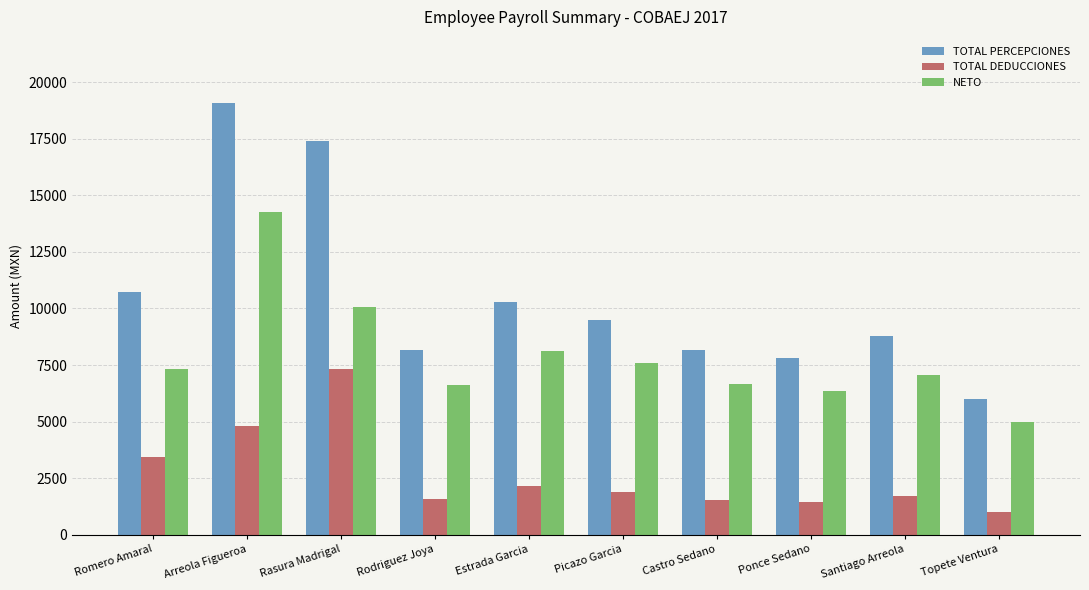

Rank the series by their maximum value, from highest to lowest.

TOTAL PERCEPCIONES, NETO, TOTAL DEDUCCIONES